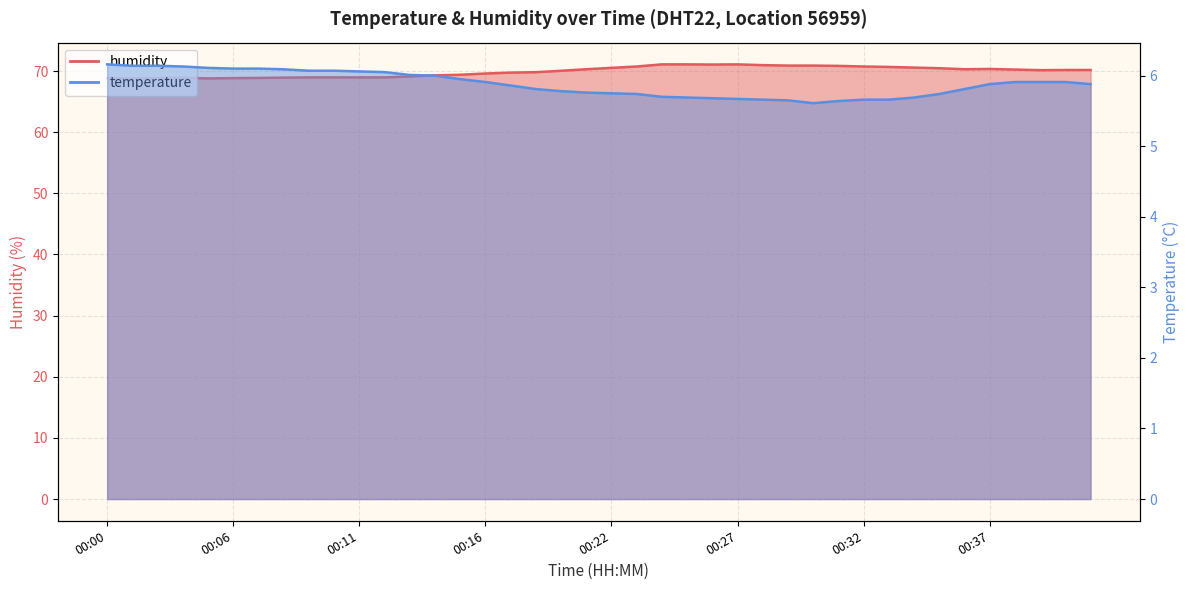

Reading right to left, extract all data points from this chart.

temperature: 00:42=5.9	00:41=5.9	00:39=5.9	00:38=5.9	00:37=5.9	00:36=5.8	00:35=5.7	00:34=5.7	00:33=5.7	00:32=5.7	00:31=5.6	00:30=5.6	00:29=5.7	00:28=5.7	00:27=5.7	00:26=5.7	00:25=5.7	00:24=5.7	00:23=5.7	00:22=5.8	00:20=5.8	00:19=5.8	00:18=5.8	00:17=5.9	00:16=5.9	00:15=6.0	00:14=6.0	00:13=6.0	00:12=6.0	00:11=6.1	00:10=6.1	00:09=6.1	00:08=6.1	00:07=6.1	00:06=6.1	00:05=6.1	00:04=6.1	00:02=6.1	00:01=6.1	00:00=6.2
humidity: 00:42=70.2	00:41=70.2	00:39=70.2	00:38=70.2	00:37=70.3	00:36=70.3	00:35=70.5	00:34=70.6	00:33=70.7	00:32=70.8	00:31=70.8	00:30=70.9	00:29=70.9	00:28=71.0	00:27=71.1	00:26=71.1	00:25=71.1	00:24=71.1	00:23=70.8	00:22=70.5	00:20=70.3	00:19=70.0	00:18=69.8	00:17=69.8	00:16=69.6	00:15=69.4	00:14=69.3	00:13=69.1	00:12=69.0	00:11=69.0	00:10=69.0	00:09=69.0	00:08=68.9	00:07=68.9	00:06=68.8	00:05=68.8	00:04=68.9	00:02=68.8	00:01=68.8	00:00=68.8